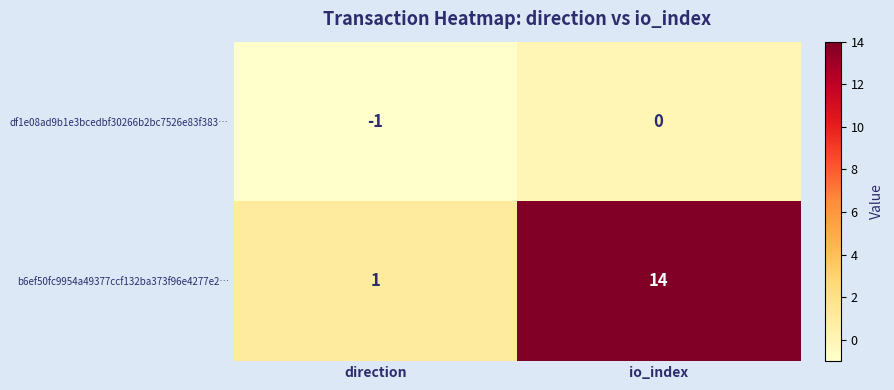

What is the maximum value shown in the chart?

14